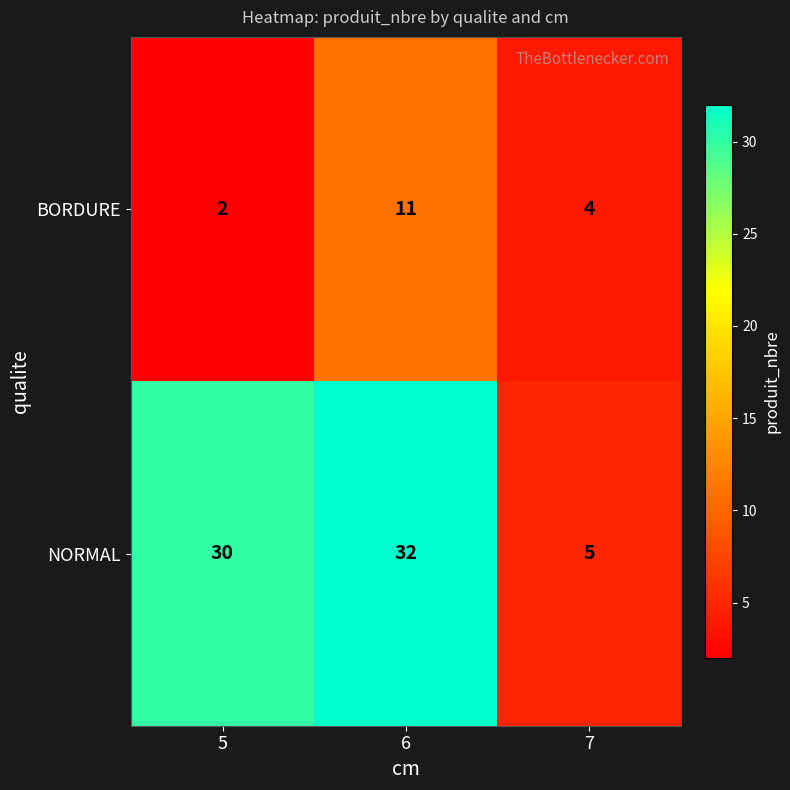

Which series has the widest spread of values?

NORMAL